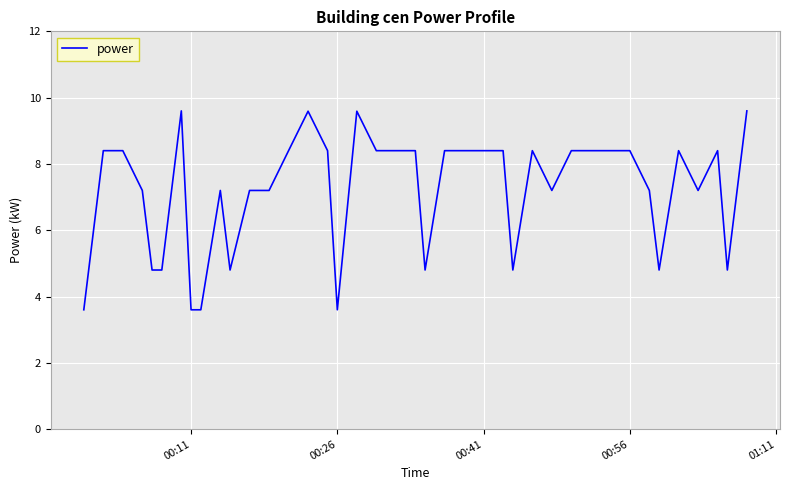

What is the maximum value shown in the chart?

9.6